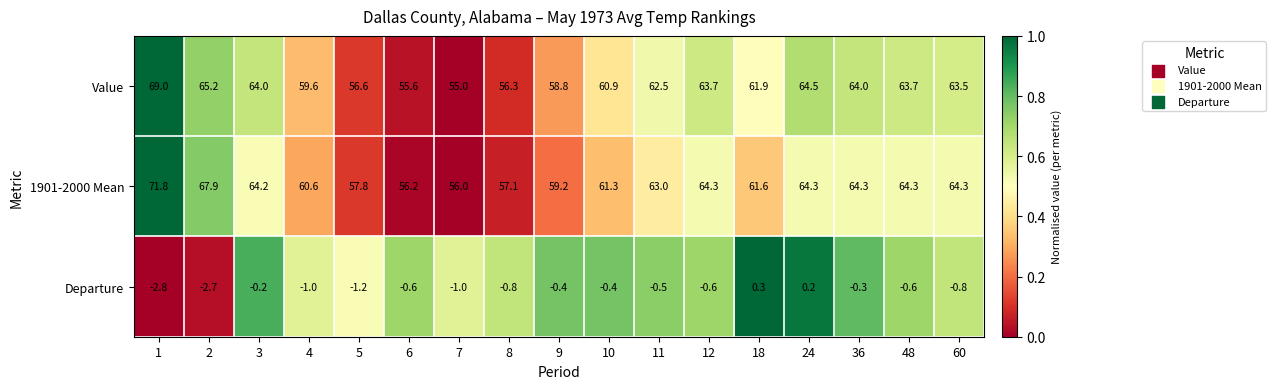

How many series are shown in this chart?

3